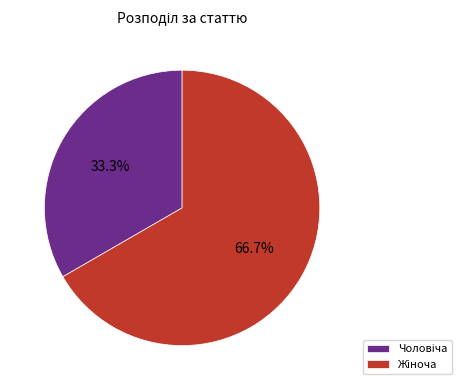

Does any single category account for the majority?

Yes